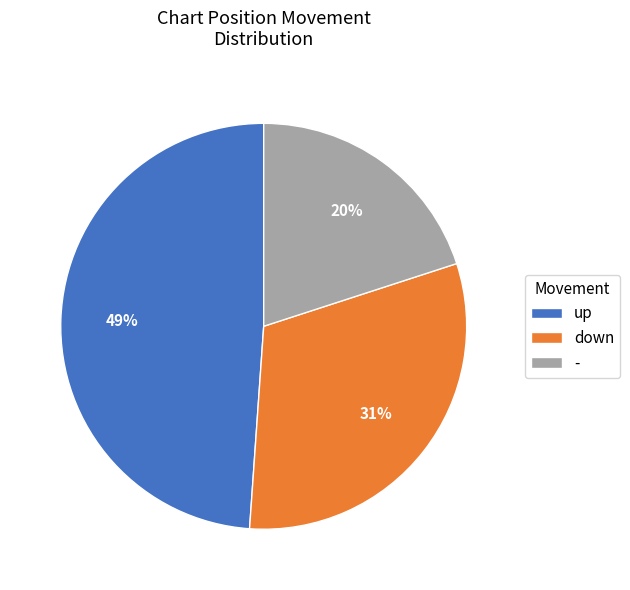

Does down represent more than half of the total?

No